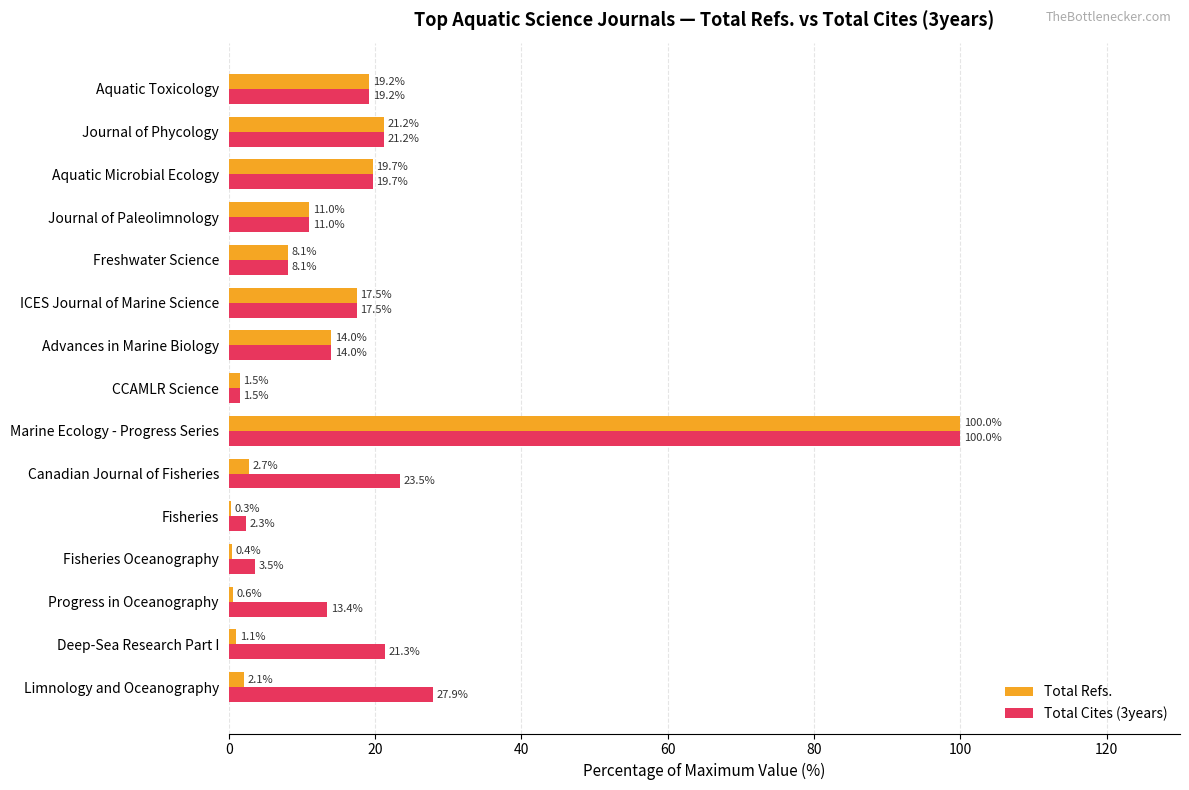

Which label corresponds to the largest value in the chart?

Marine Ecology - Progress Series